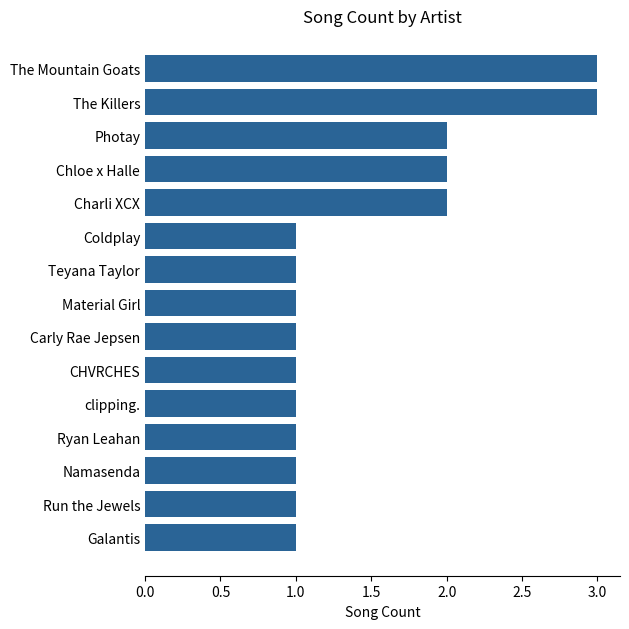

Reading top to bottom, list all the values displayed in this chart.

3	3	2	2	2	1	1	1	1	1	1	1	1	1	1